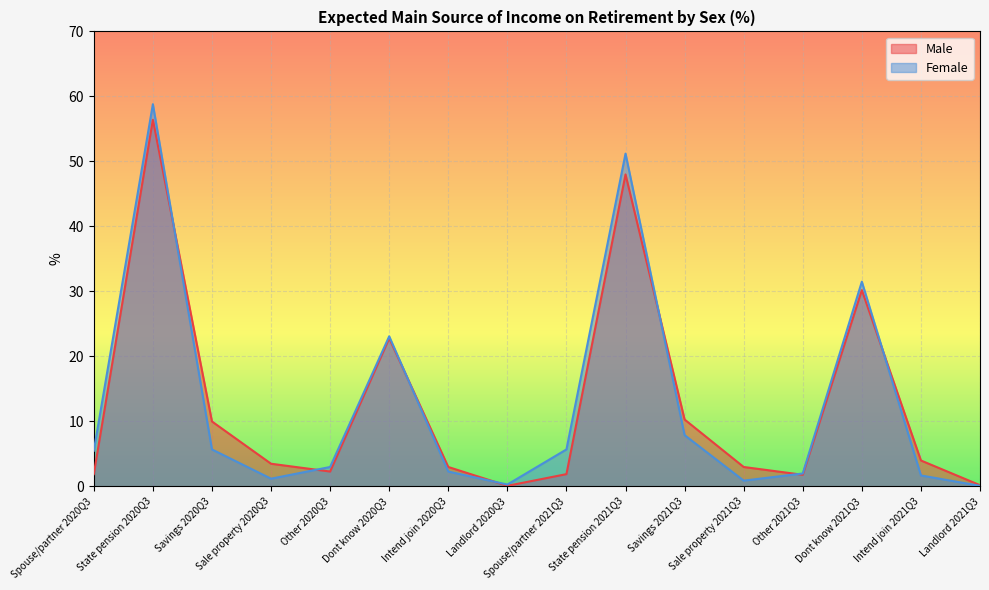

What is the label of the 6th point from the right?

Savings 2021Q3